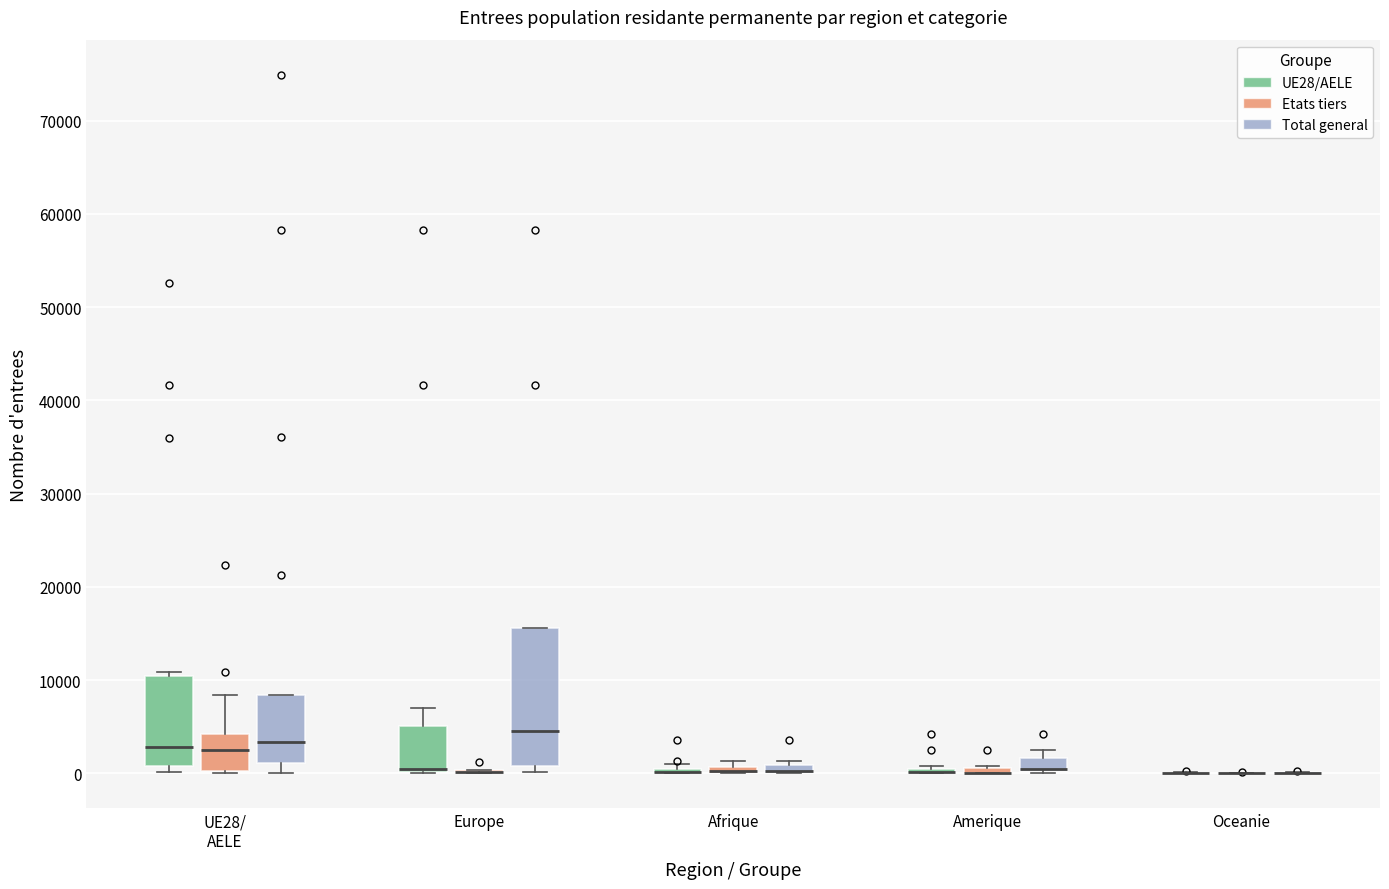

Which box is the tallest, from its lower edge to its upper edge?

Europe (Total general)